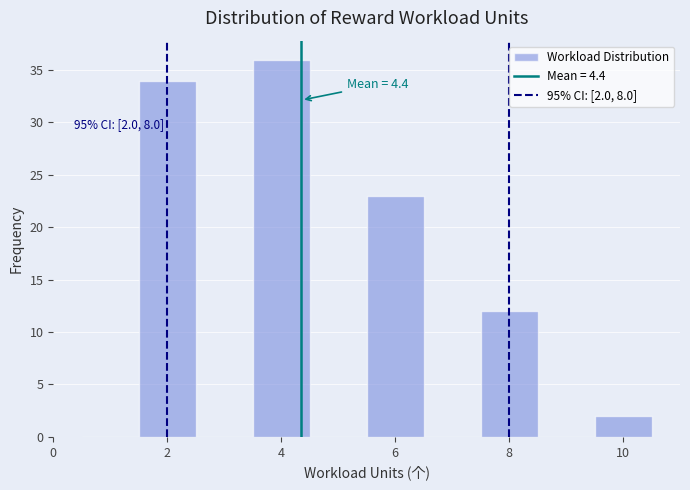

Which range on the x-axis has the tallest bar?

3.5 to 4.5